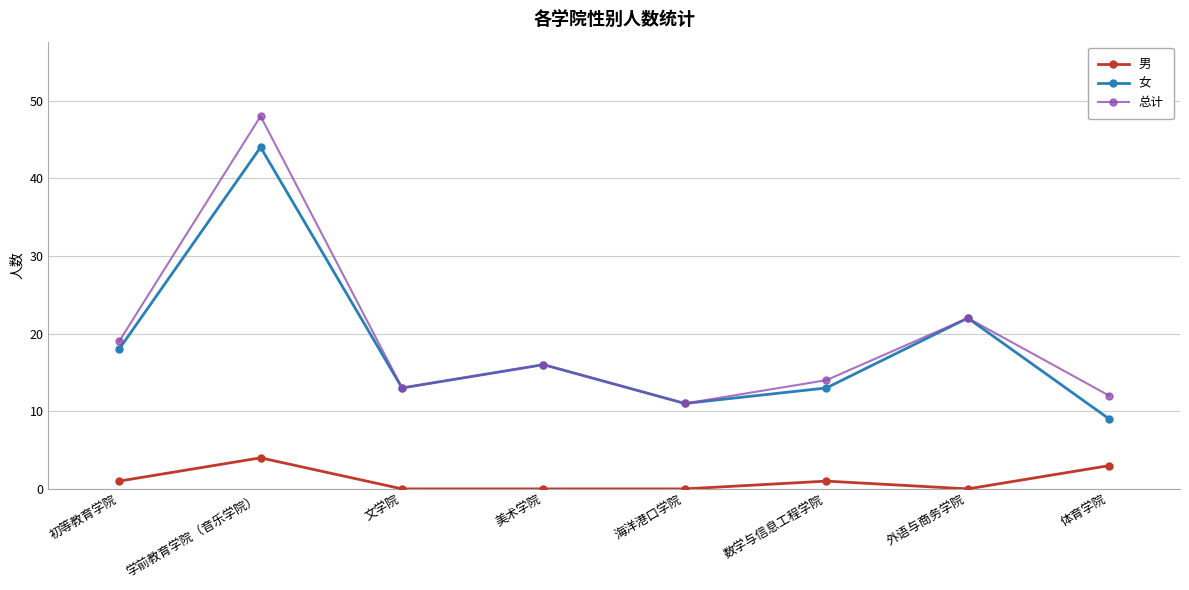

Where is the first local minimum for 总计?

文学院